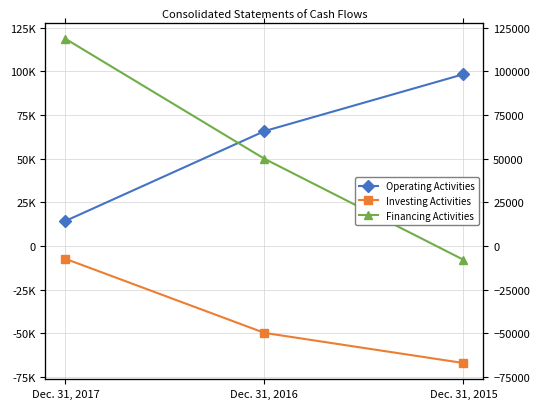

Is it true that Operating Activities equals 160307 at Dec. 31, 2015?

False